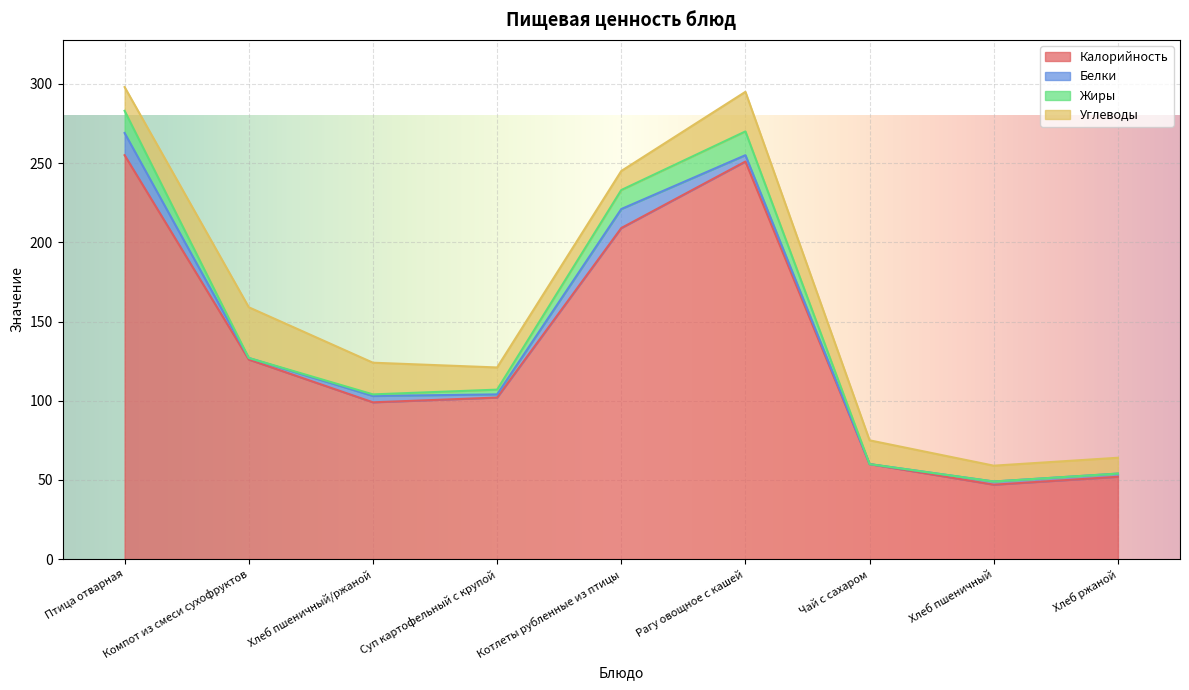

At how many categories does at least one series exceed 47?

8